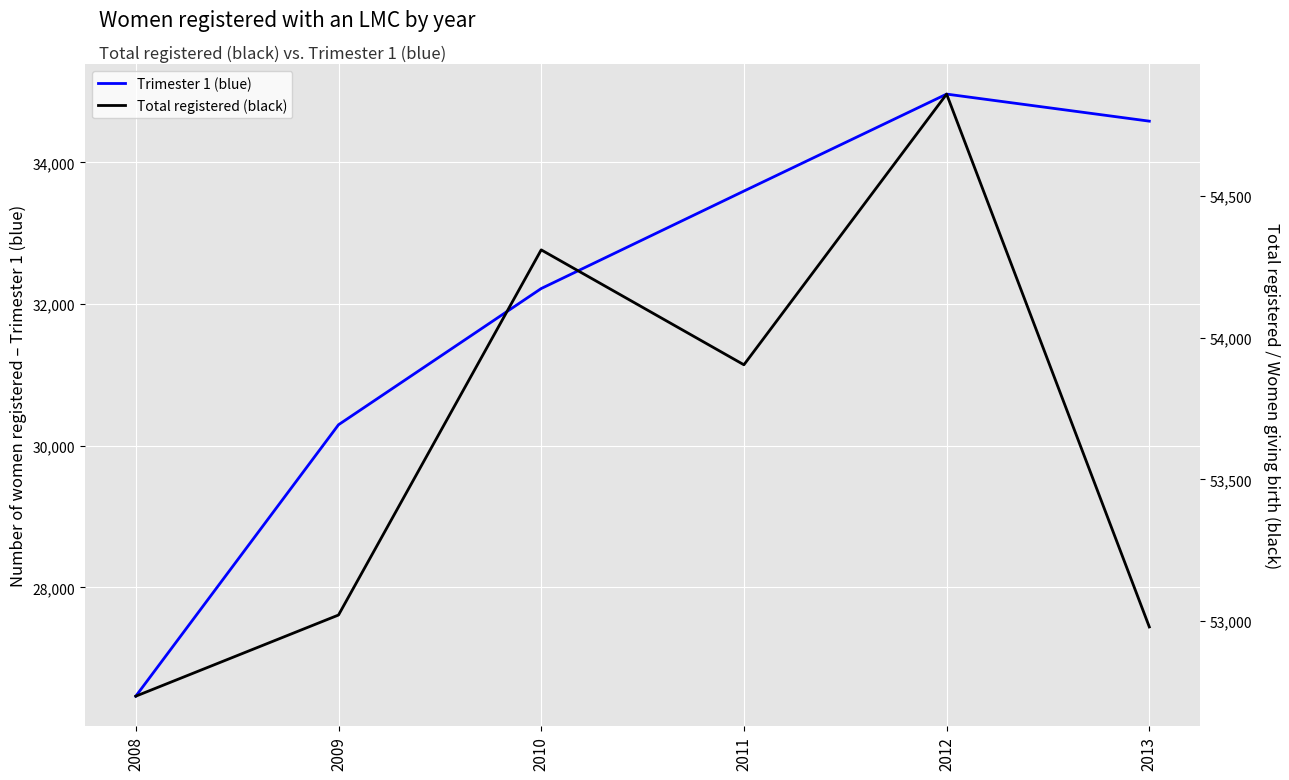

What is the greatest value displayed?

54858